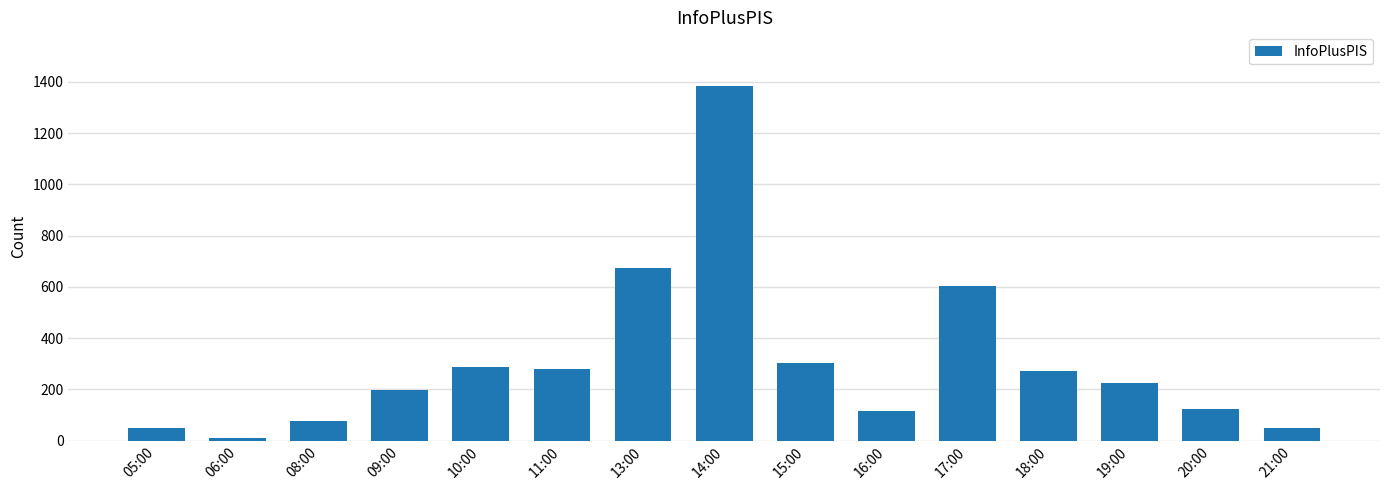

What is the label of the 5th bar from the left?

10:00